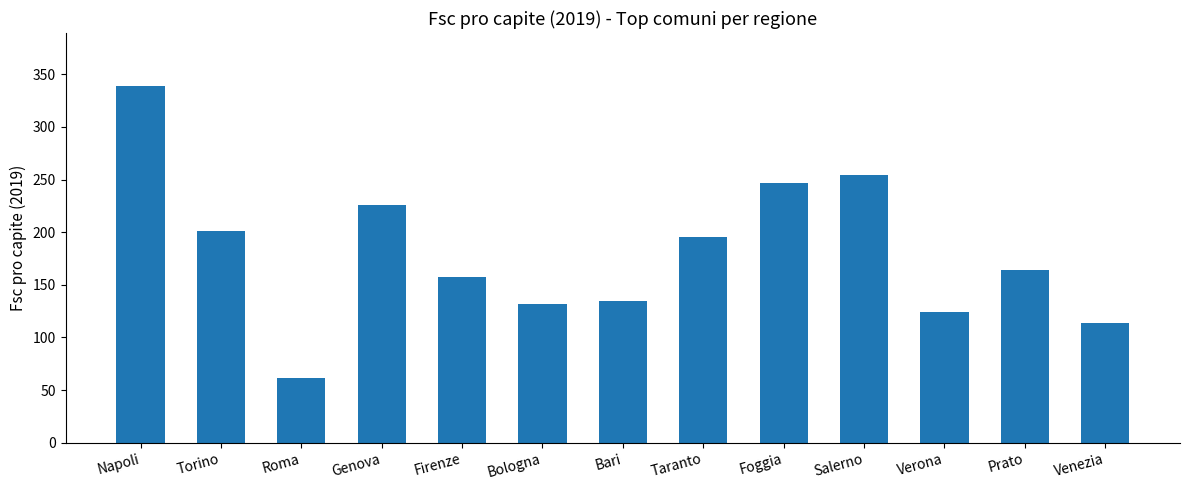

True or false: the data shows 253.9 at Salerno.

True